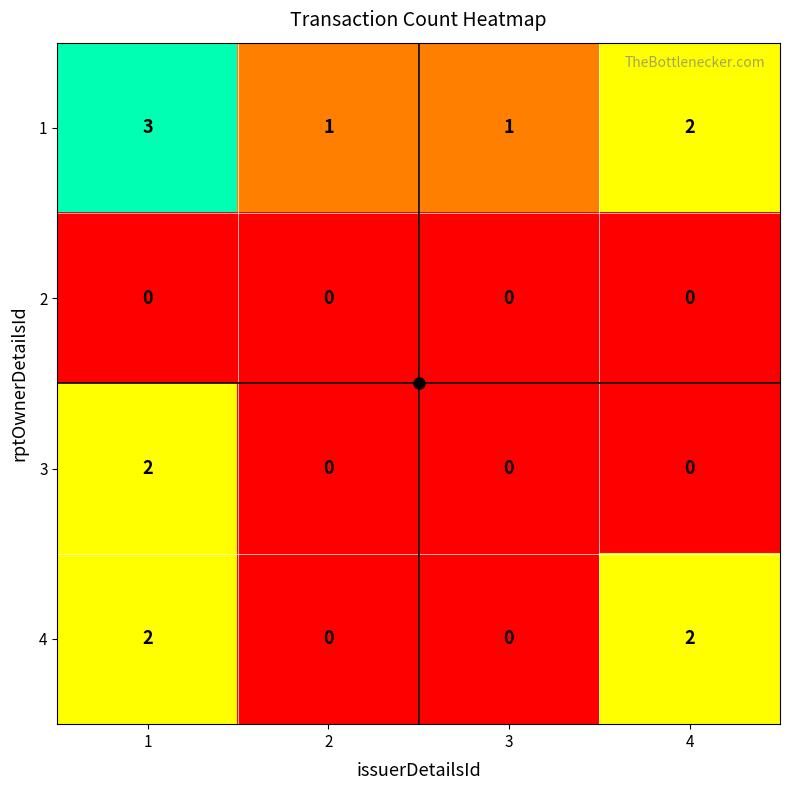

Rank the series by their average value, from highest to lowest.

1, 4, 3, 2